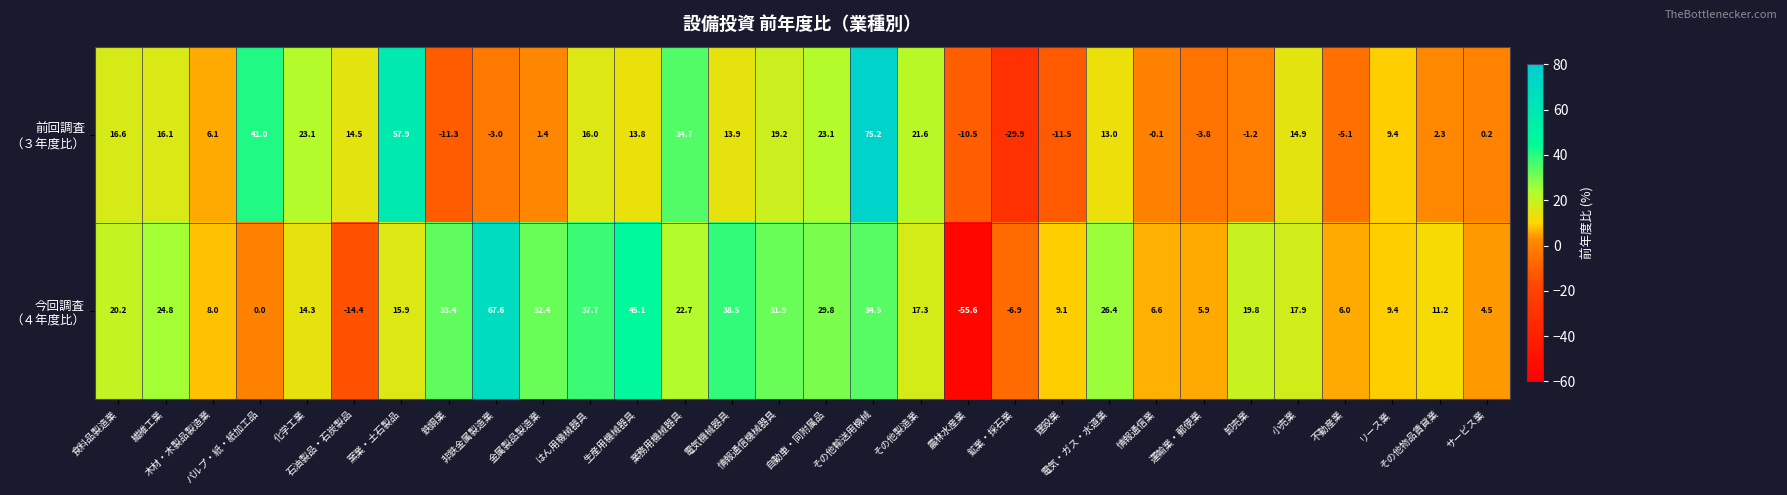

At how many categories does at least one series exceed 43?

4